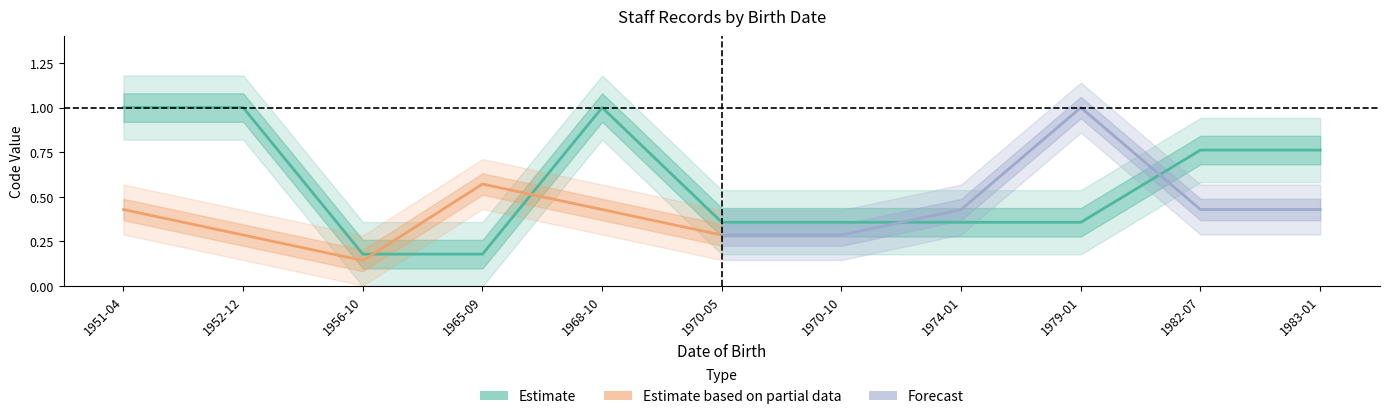

What is the value of the 11th point from the left?

0.8